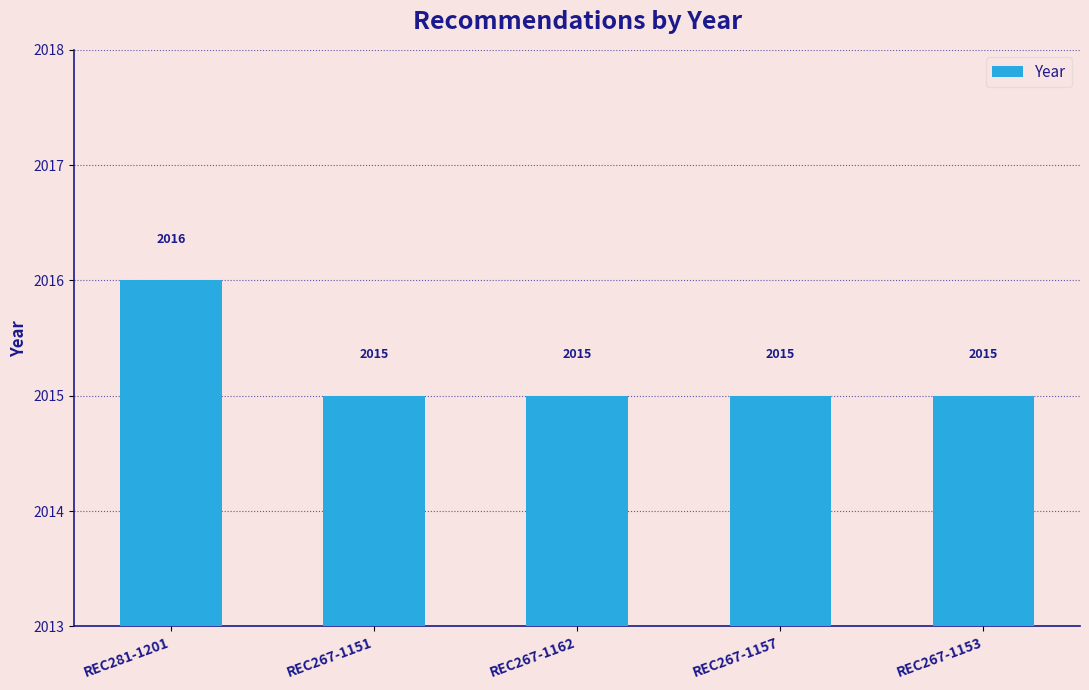

Count the values in the range 2015 to 2016.

5